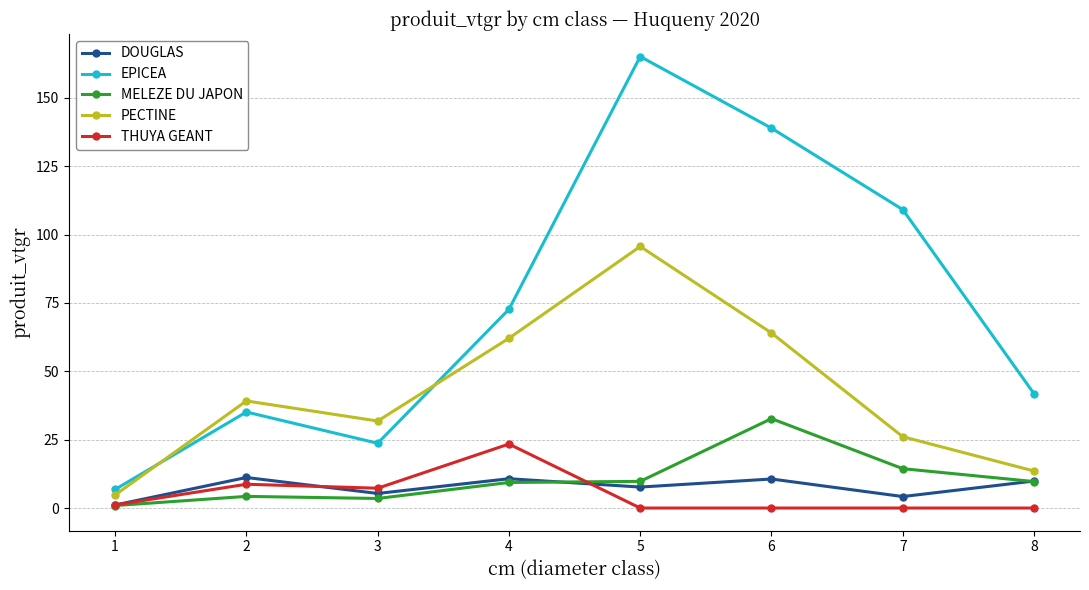

What is the sum of the DOUGLAS values at 4 and 3?

16.0